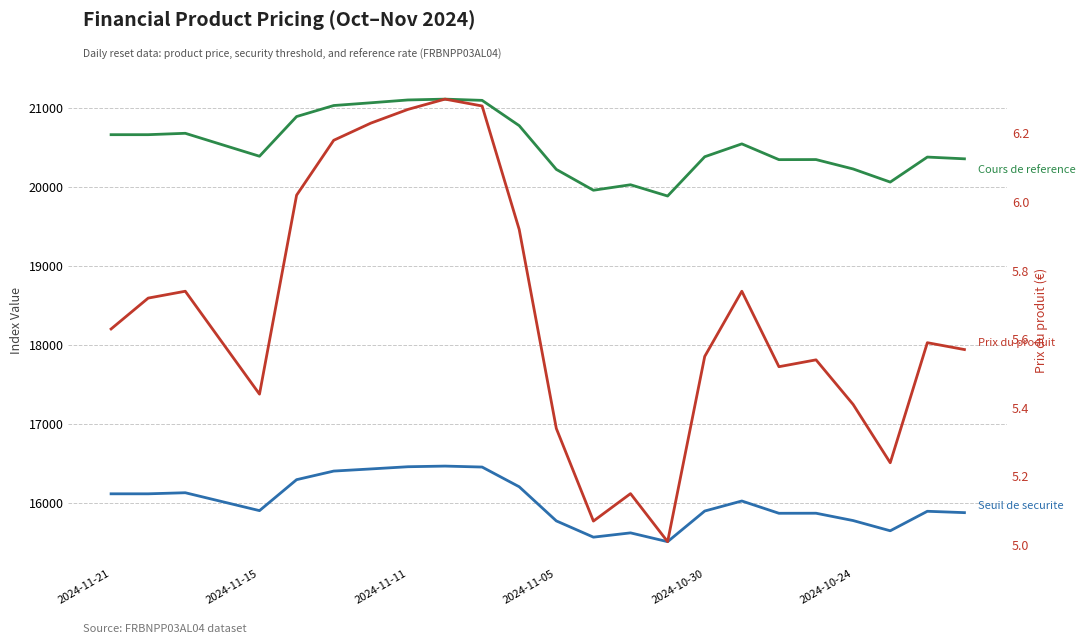

Read the Seuil de securite value at 2024-10-24.

15781.6